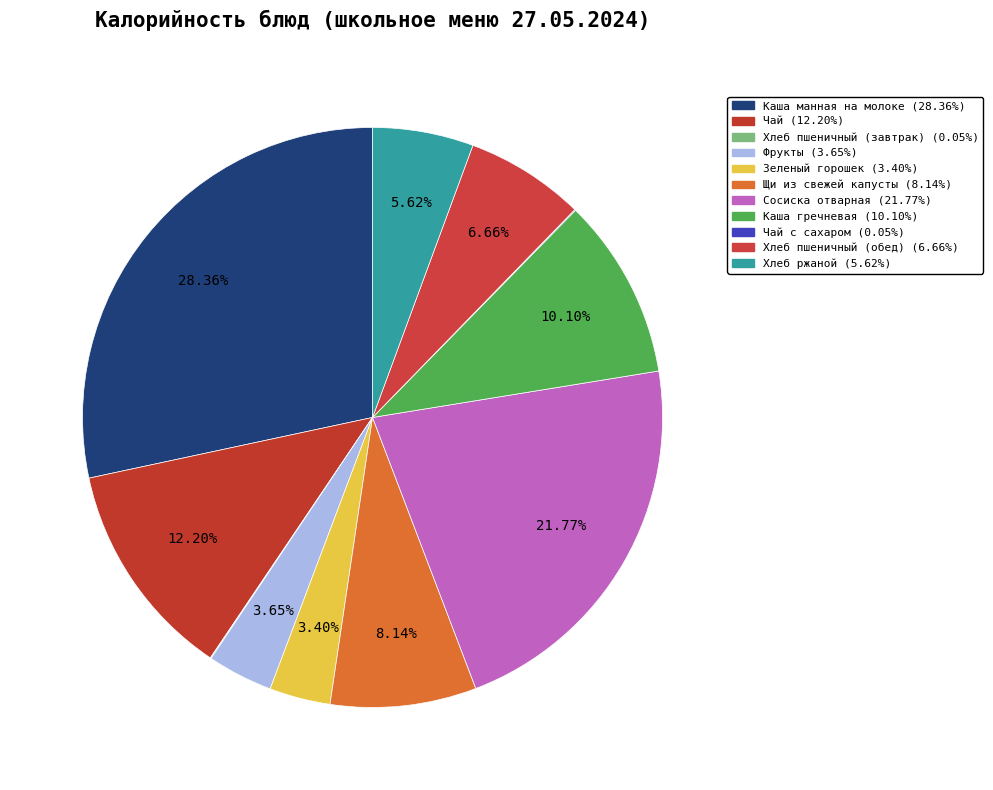

How many slices are in this pie chart?

11